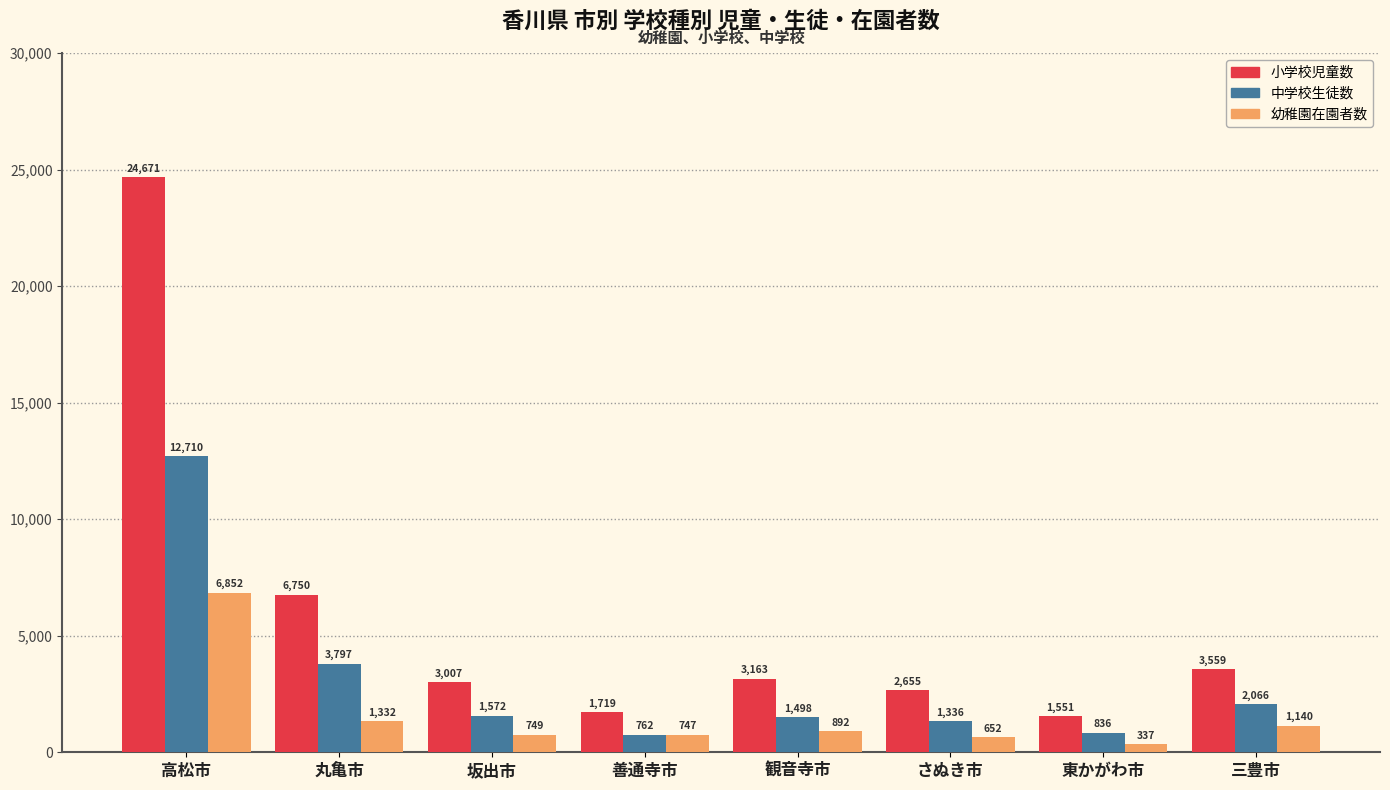

List the labels in order of 中学校生徒数 value, largest first.

高松市, 丸亀市, 三豊市, 坂出市, 観音寺市, さぬき市, 東かがわ市, 善通寺市